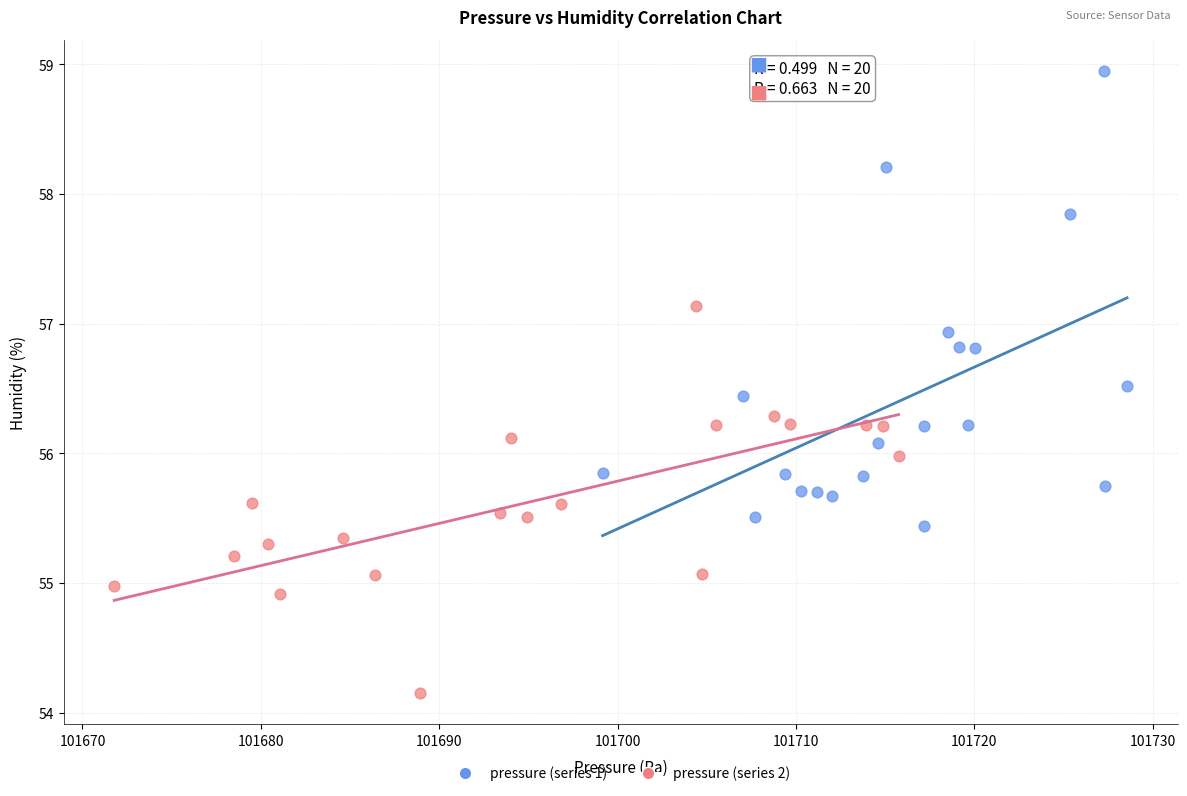

Which series has the largest Y range (max minus min)?

pressure (series 1)